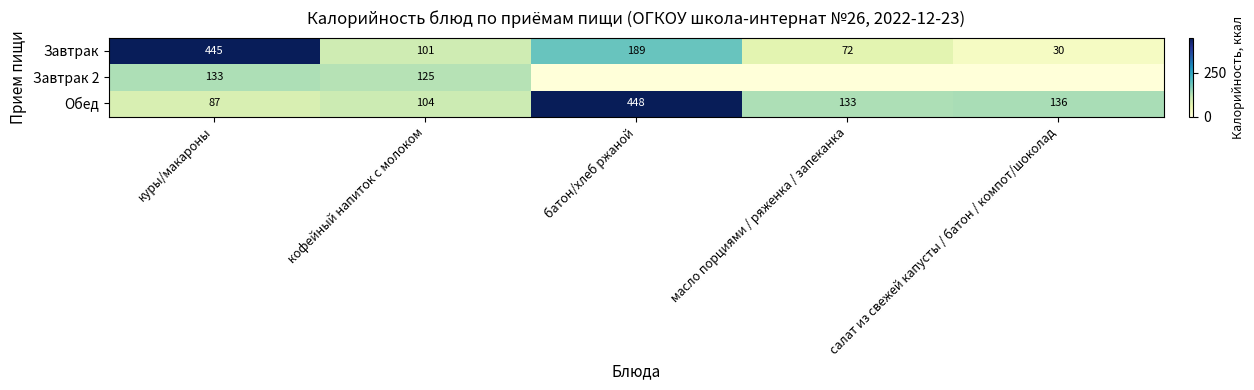

The value of Обед at масло порциями / ряженка / запеканка is 231.4. True or false?

False